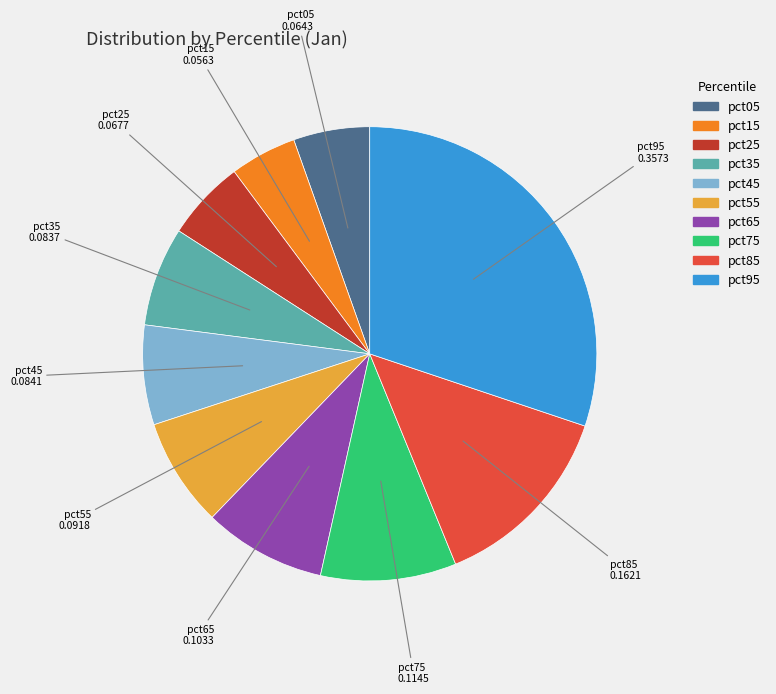

Between pct25 and pct75, which is larger?

pct75